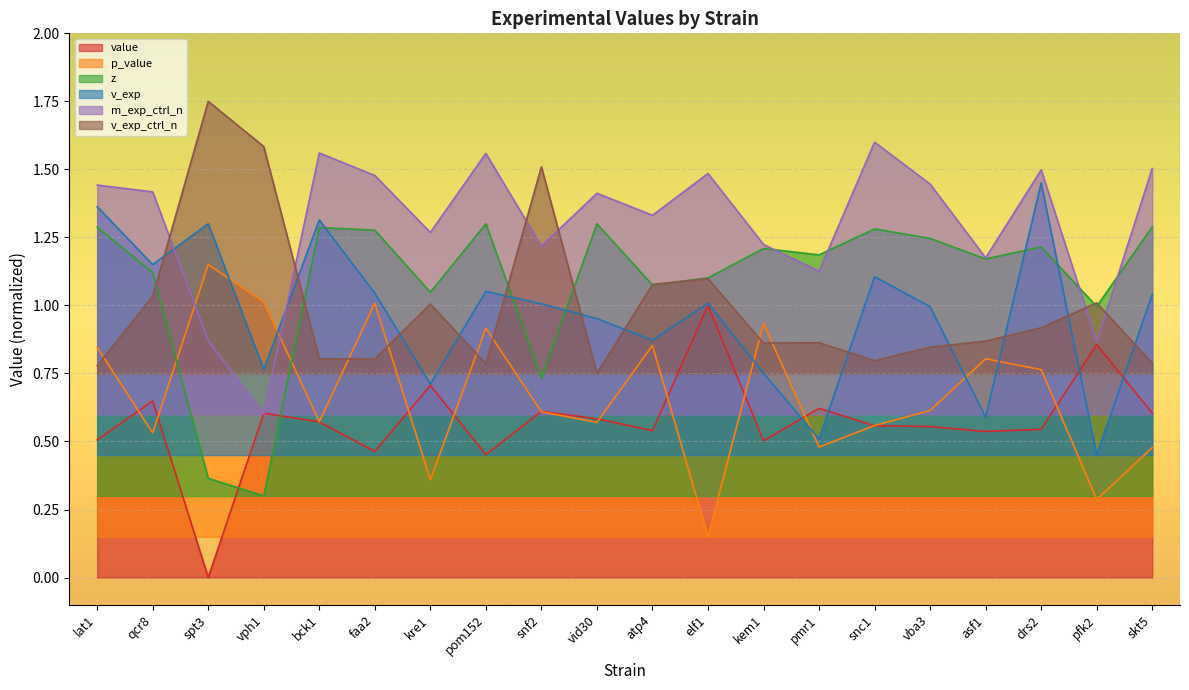

What is the sum of the m_exp_ctrl_n values at vph1 and kem1?

1.8